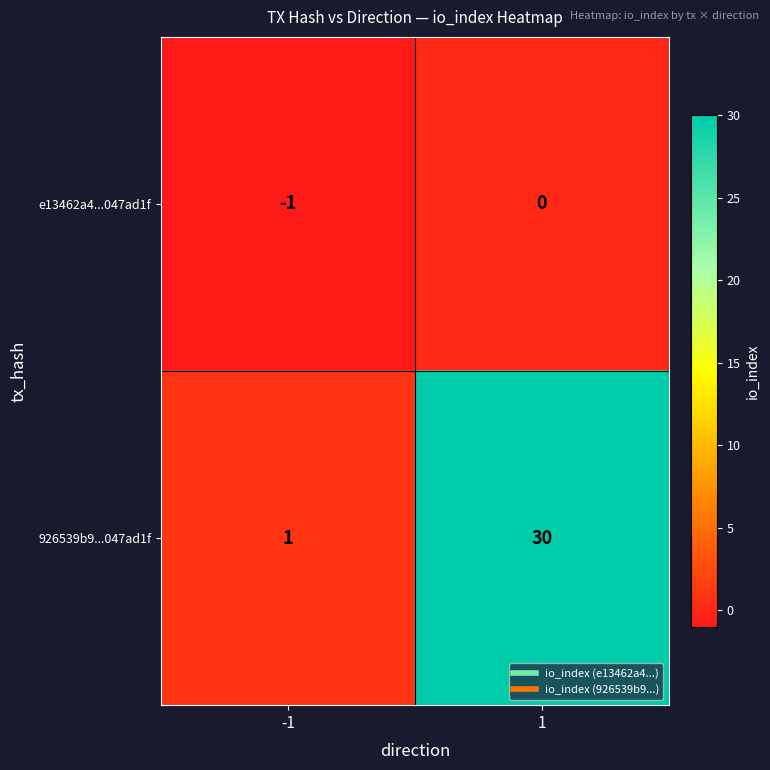

What is the spread (max minus min) of values at 1?

30